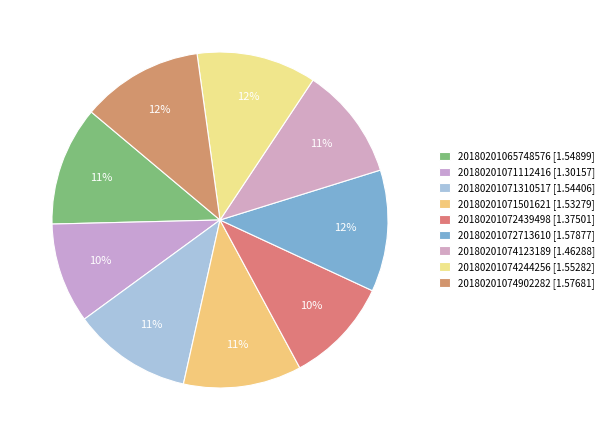

How many segments does this pie chart have?

9